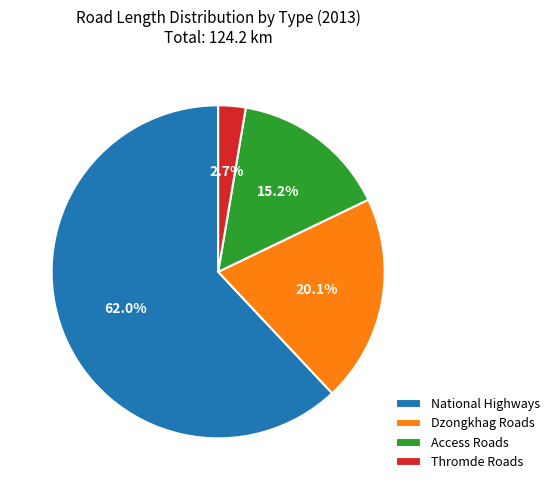

To the nearest percent, what is the average slice percentage?

25%